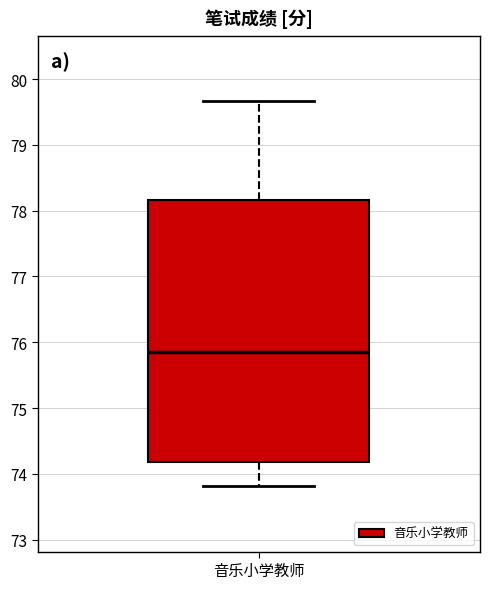

Transcribe this box plot: give where the median line is, the range the box spans, and where the two whiskers end, as read against the y-axis. The values are not printed on the chart, so give them approximately, as read against the axis.

median 75.9, box 74.2 to 78.2, whiskers 73.8 to 79.7